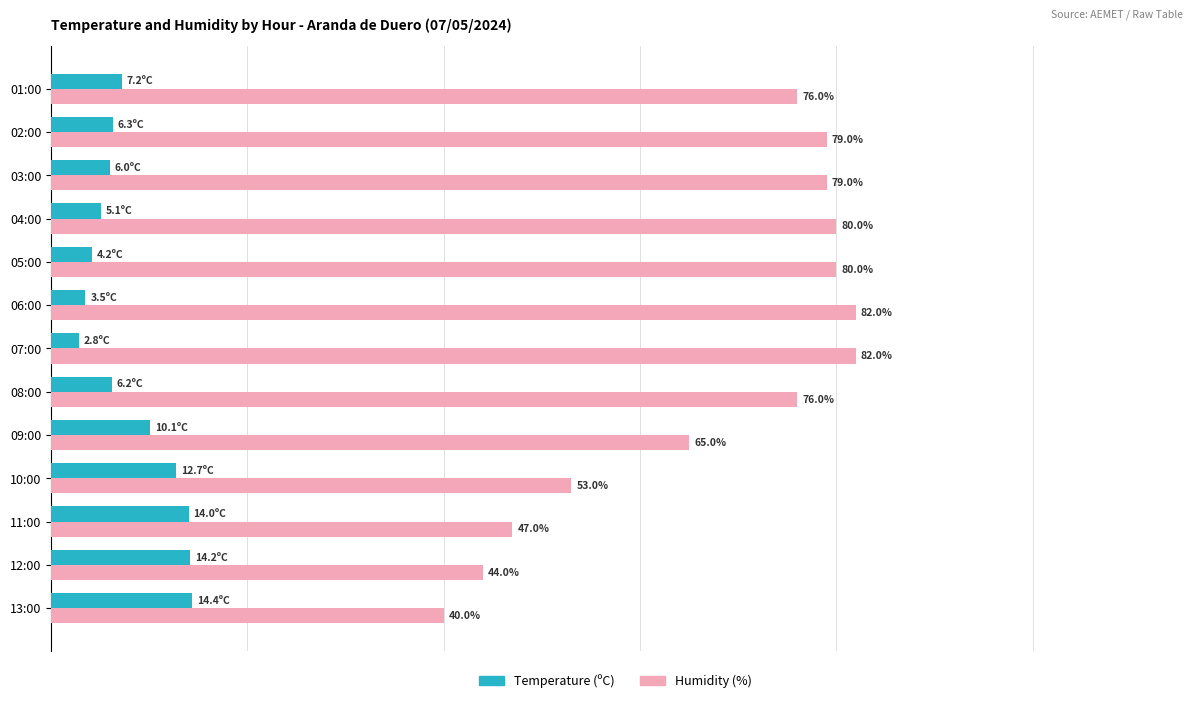

Rank the series at 08:00 from highest to lowest value.

Humidity (%), Temperature (ºC)